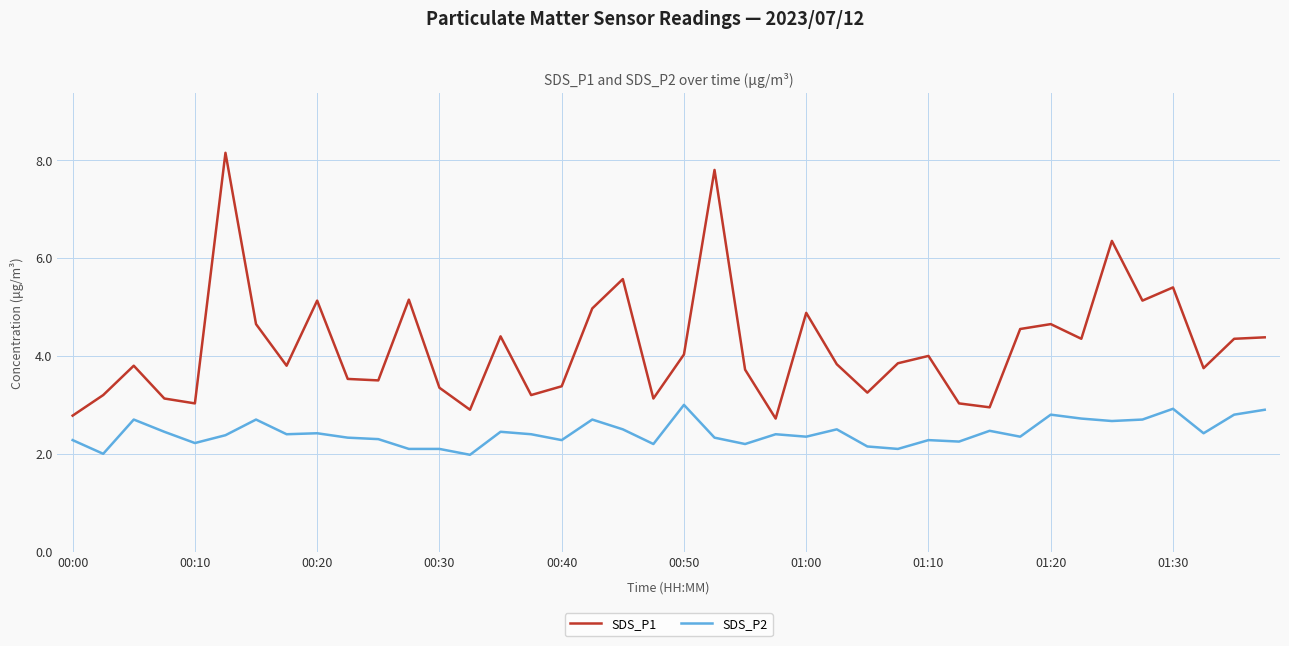

What is the maximum value shown in the chart?

8.2